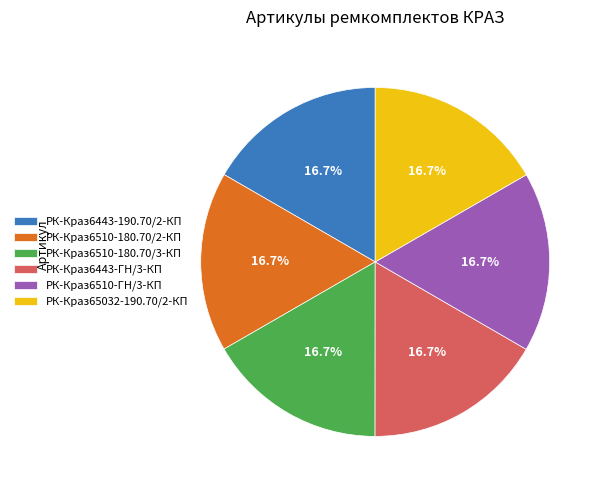

To the nearest percent, what percentage of the pie is РК-Краз65032-190.70/2-КП?

17%